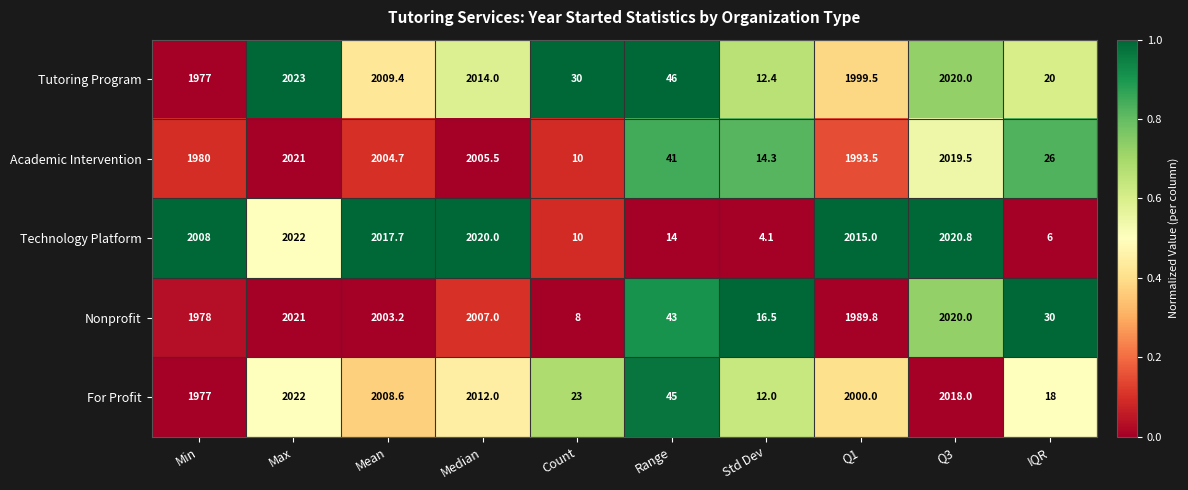

List the labels in order of Nonprofit value, smallest first.

Count, Std Dev, IQR, Range, Min, Q1, Mean, Median, Q3, Max